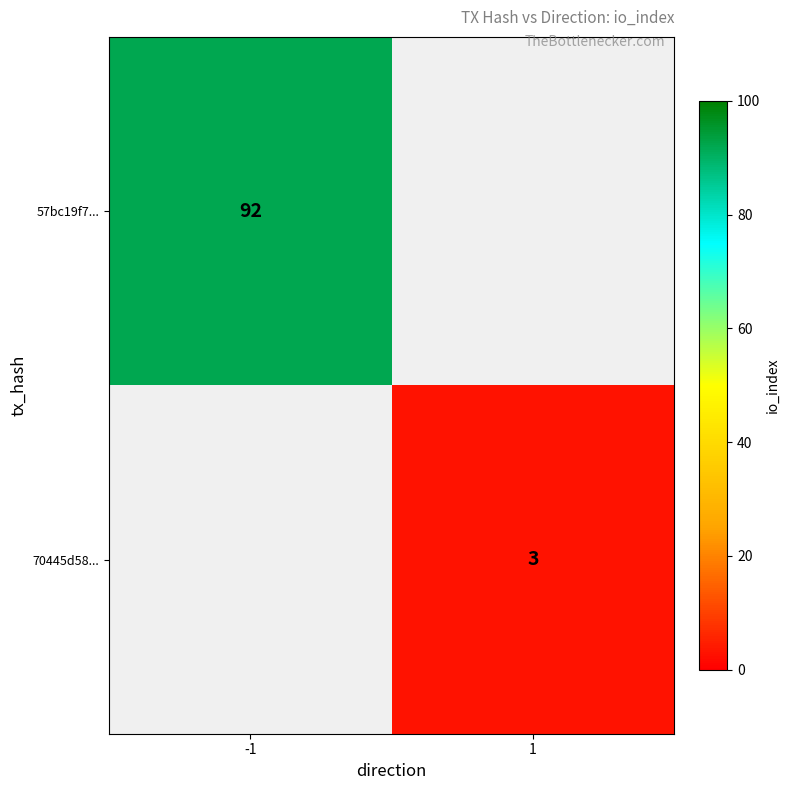

True or false: 70445d58... has a value of 3 at 1.

True